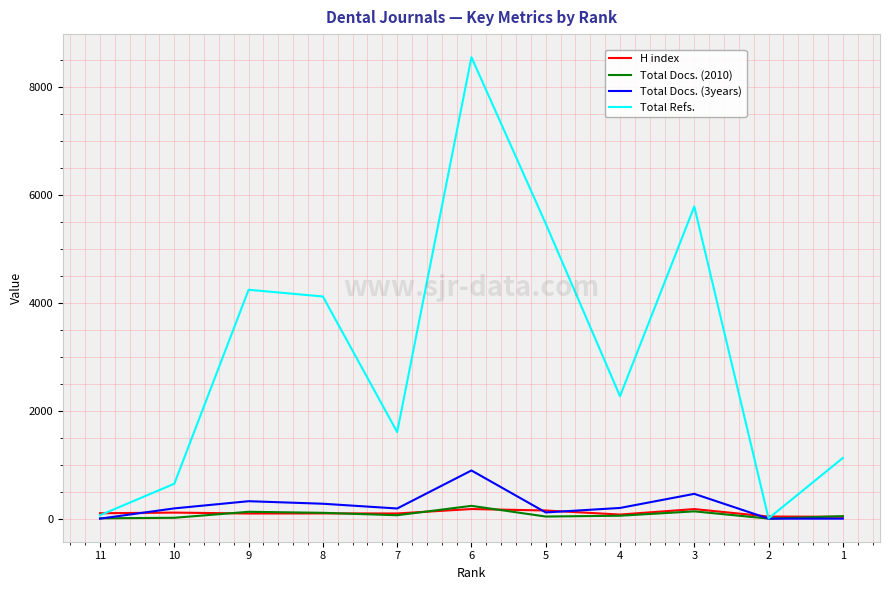

What is the lowest value of the Total Refs. series?

5